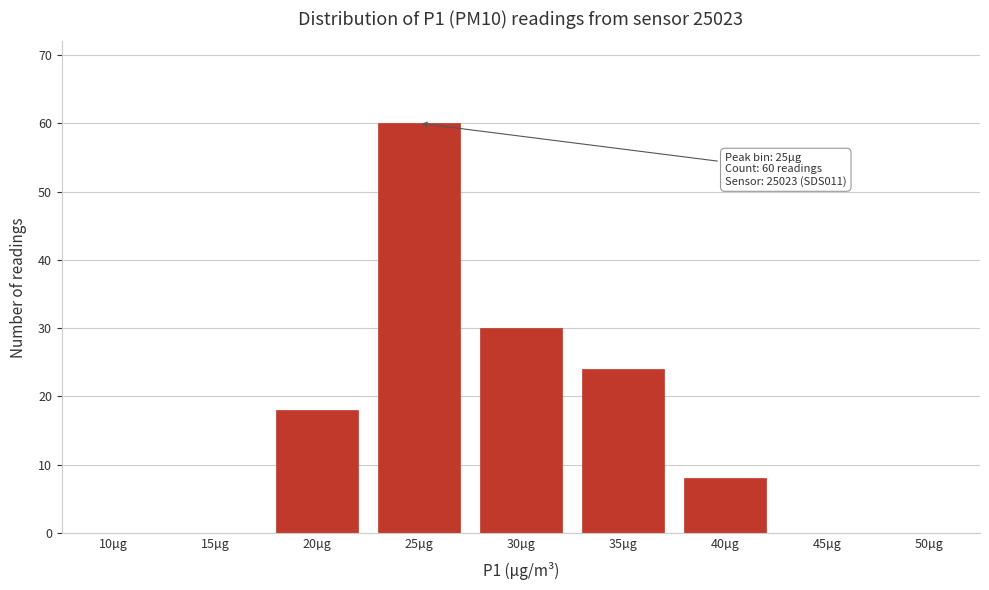

Reading left to right, extract all data points from this chart.

10µg=0	15µg=0	20µg=18	25µg=60	30µg=30	35µg=24	40µg=8	45µg=0	50µg=0